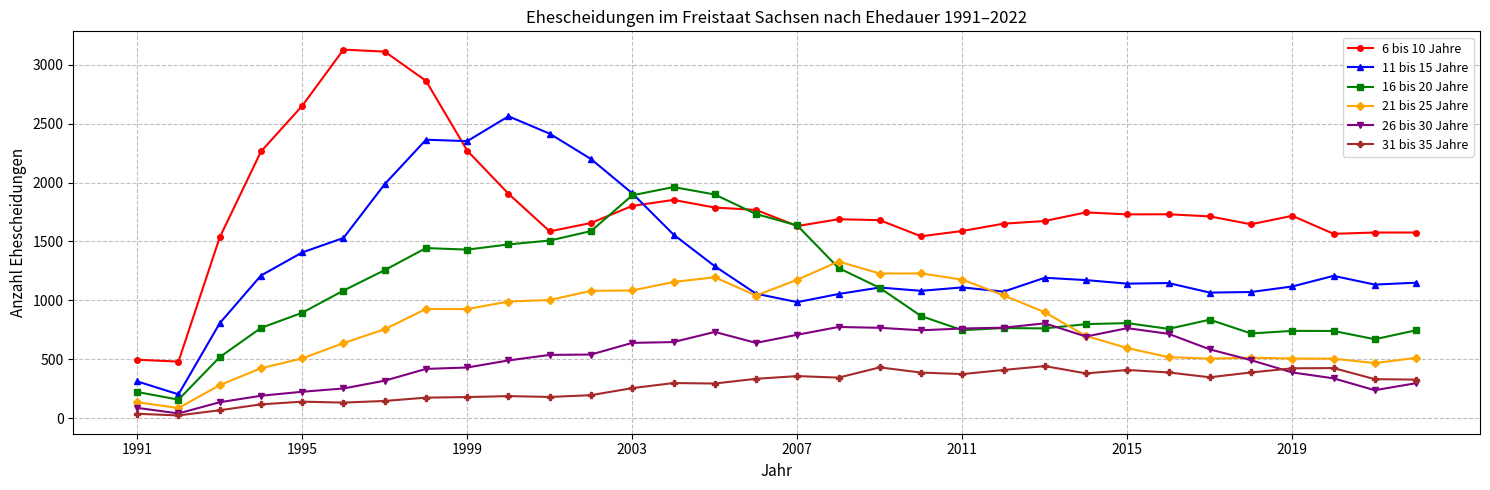

How many lines are shown in the chart?

6